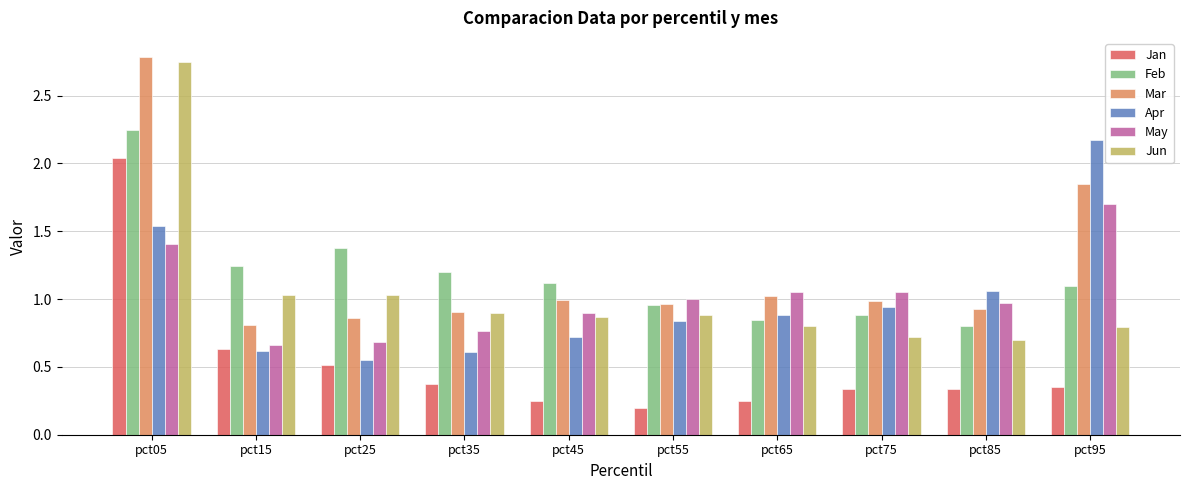

What is the maximum value for Mar?

2.8